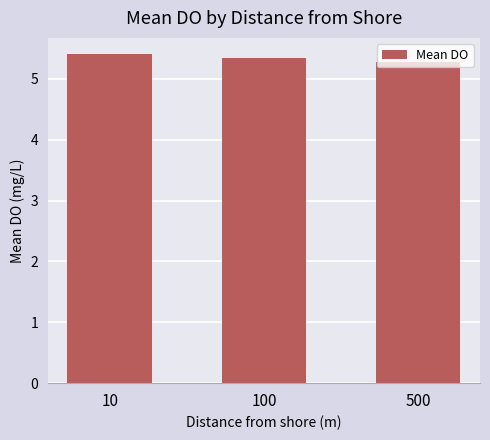

What is the greatest value displayed?

5.4